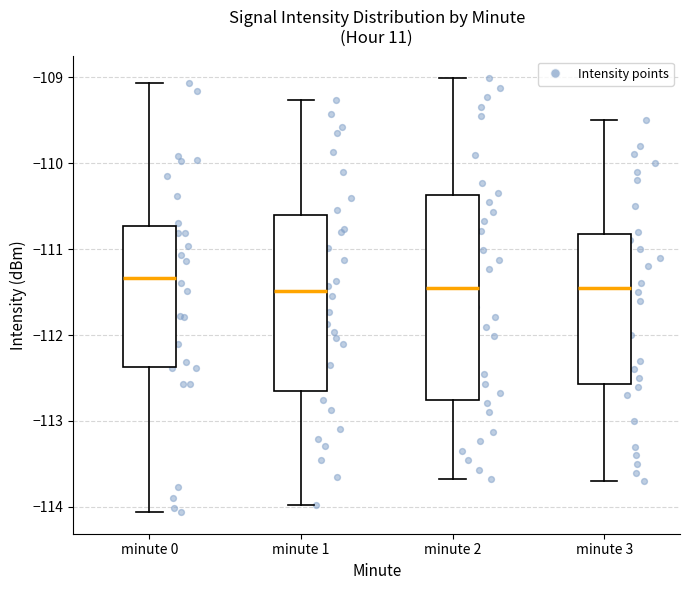

Where is the lower edge of the box for minute 3 on the y-axis? The values are not printed on the chart, so give them approximately, as read against the axis.

-112.6